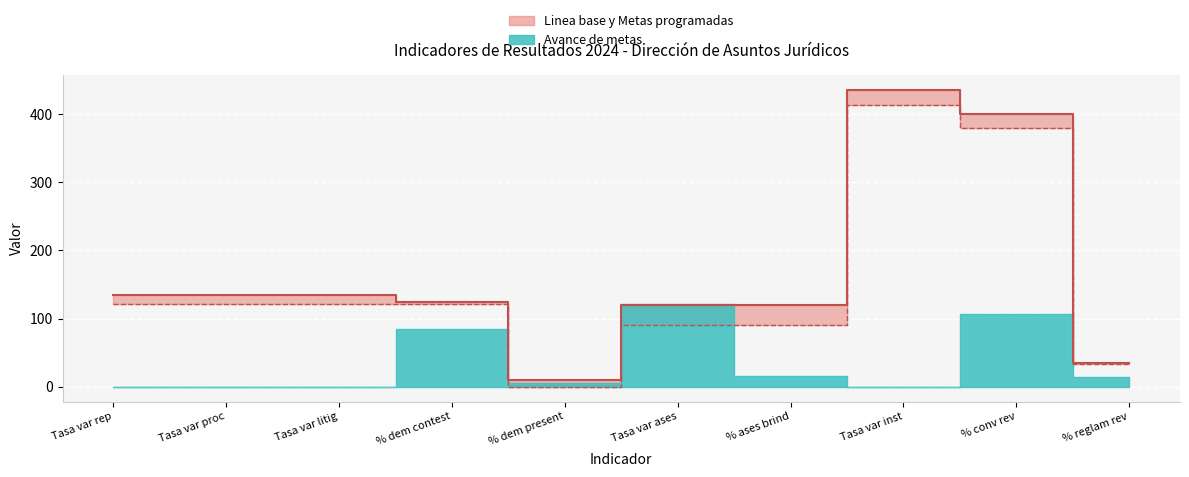

What is the value of the Linea base point at the 1st from the left?

121